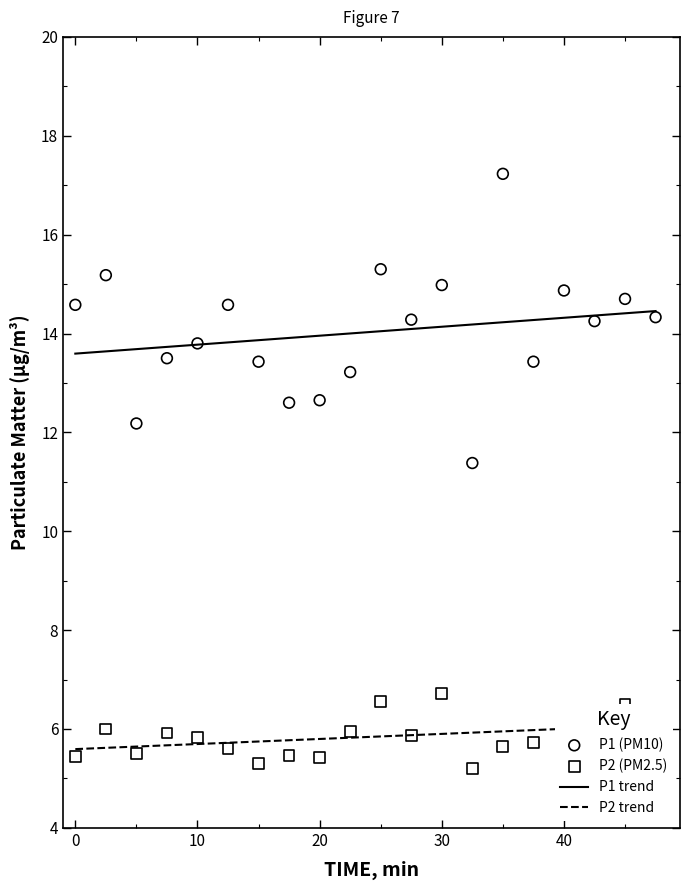

Which series has the largest total across all categories?

P1